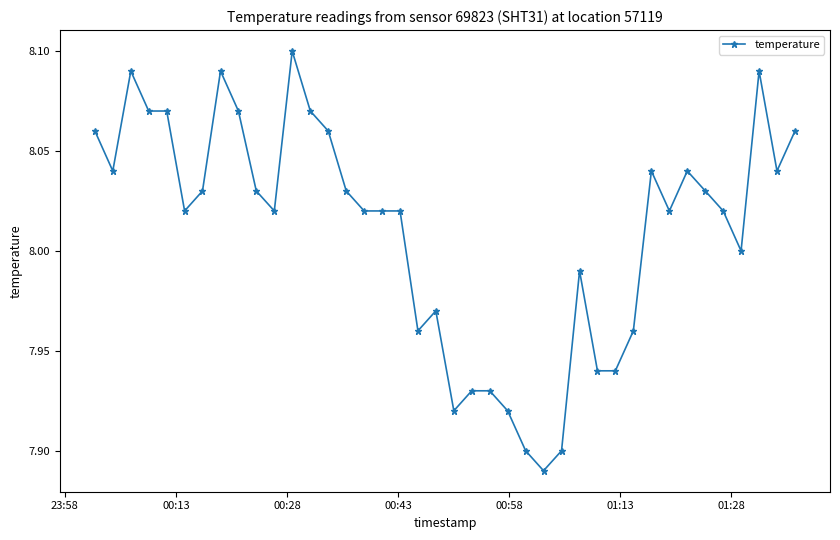

True or false: there are more than 2 points higher than both neighbors.

True